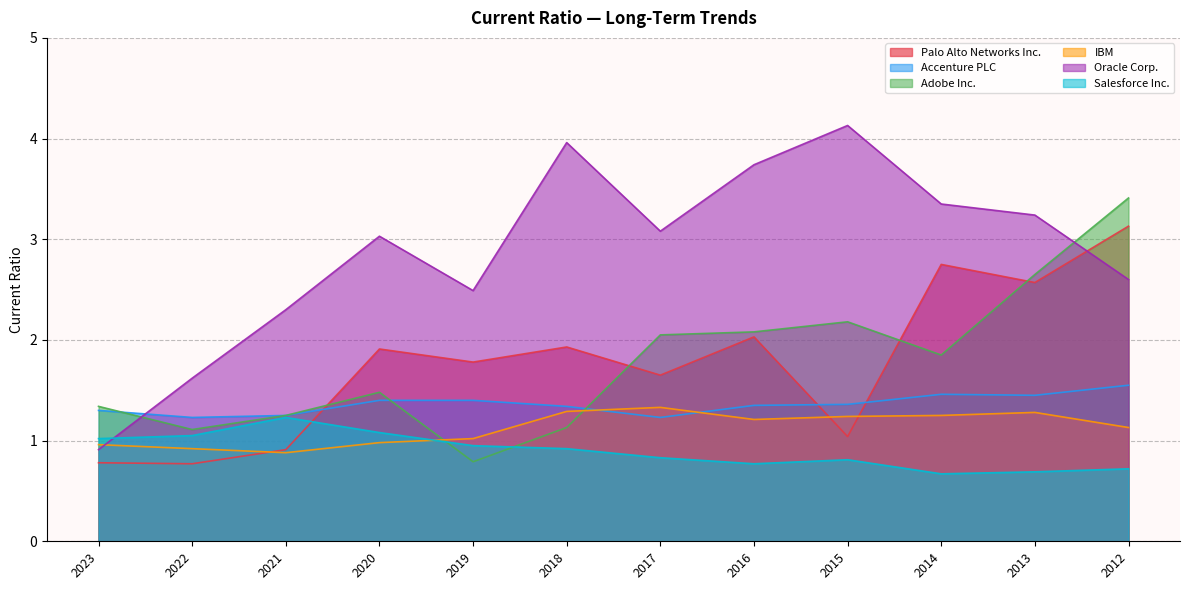

What is the minimum value for Adobe Inc.?

0.8